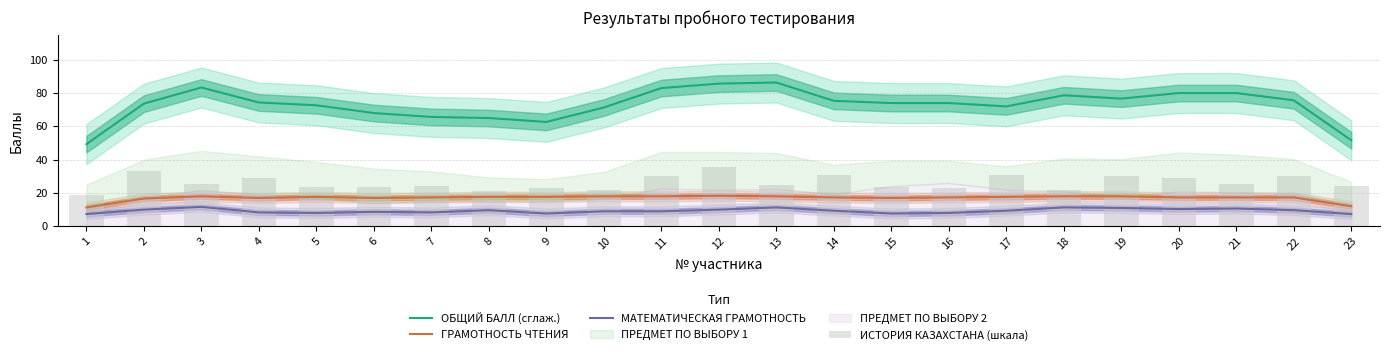

Rank the categories by ИСТОРИЯ КАЗАХСТАНА (шкала) value from highest to lowest.

12, 2, 14, 17, 11, 19, 22, 4, 20, 3, 21, 13, 7, 23, 6, 15, 5, 9, 16, 10, 18, 8, 1